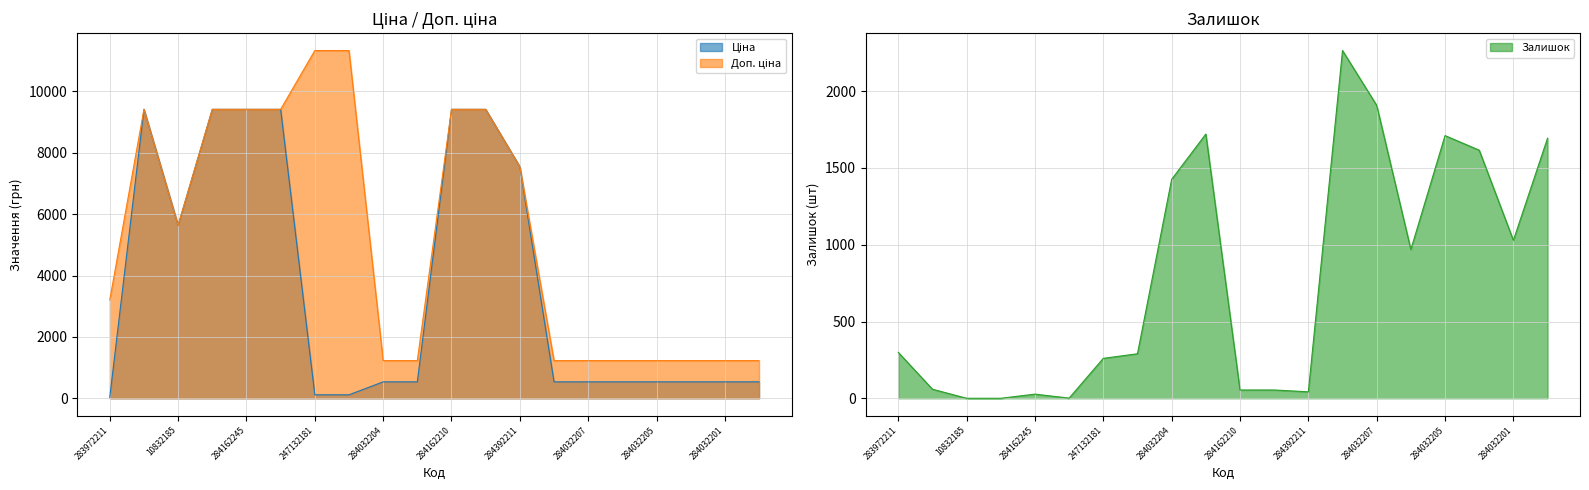

List the series in order of their peak value, highest first.

Доп. ціна, Ціна, Залишок